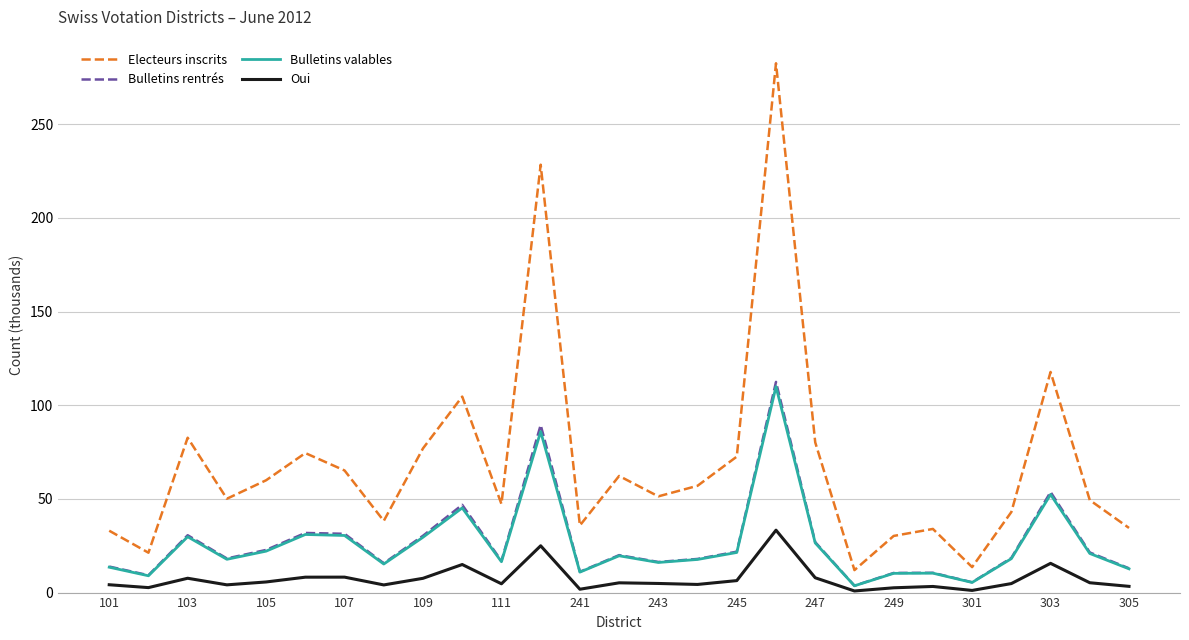

True or false: Oui and Electeurs inscrits cross at least once.

False